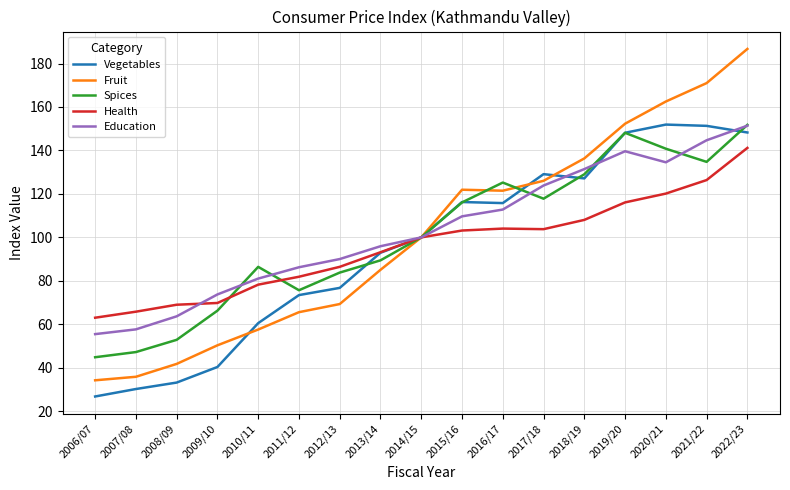

The value of Fruit at 2014/15 is 100.0. True or false?

True